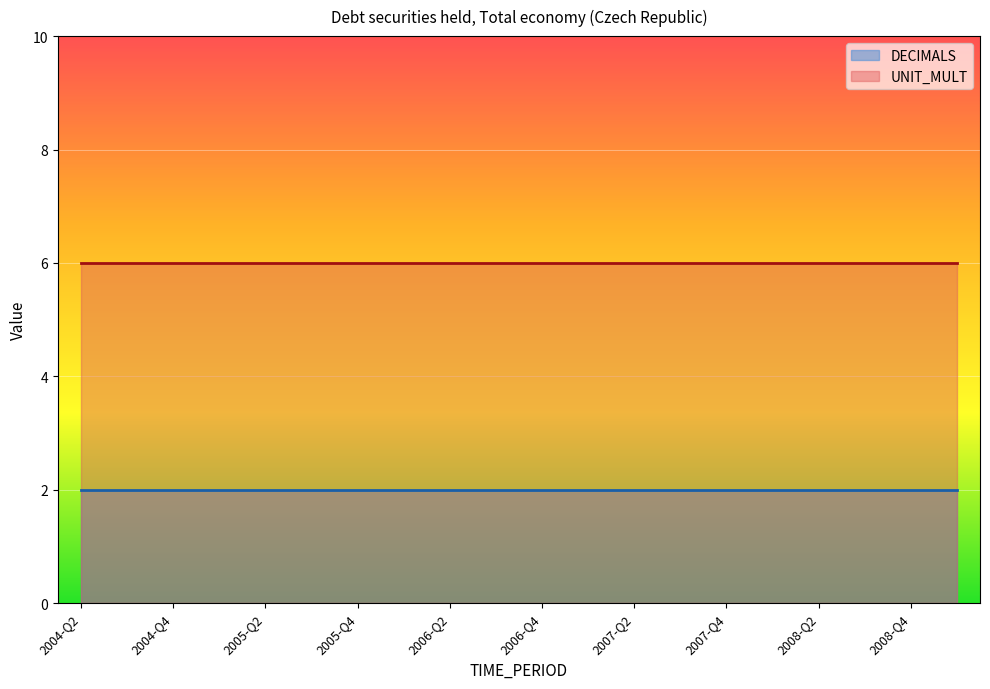

Reading left to right, list all the values displayed in this chart.

DECIMALS: 2	2	2	2	2	2	2	2	2	2	2	2	2	2	2	2	2	2	2	2
UNIT_MULT: 6	6	6	6	6	6	6	6	6	6	6	6	6	6	6	6	6	6	6	6